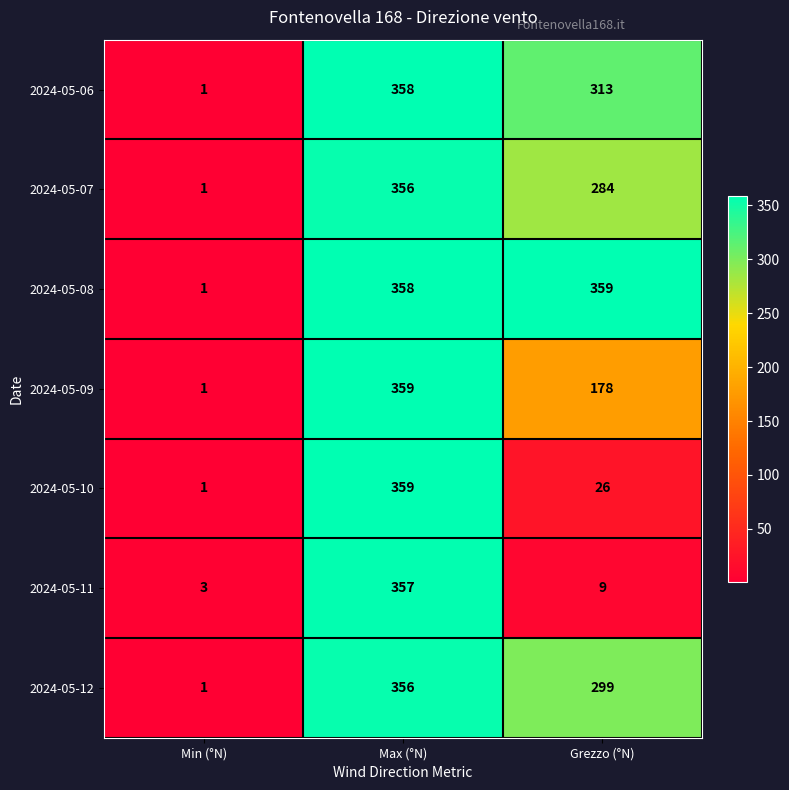

What is the average value of the 2024-05-12 series?

219